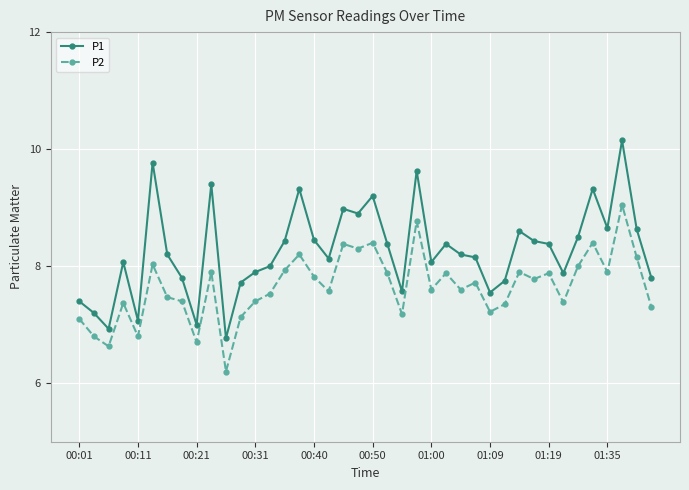

True or false: P2 has more than 2 points higher than both neighbors.

True